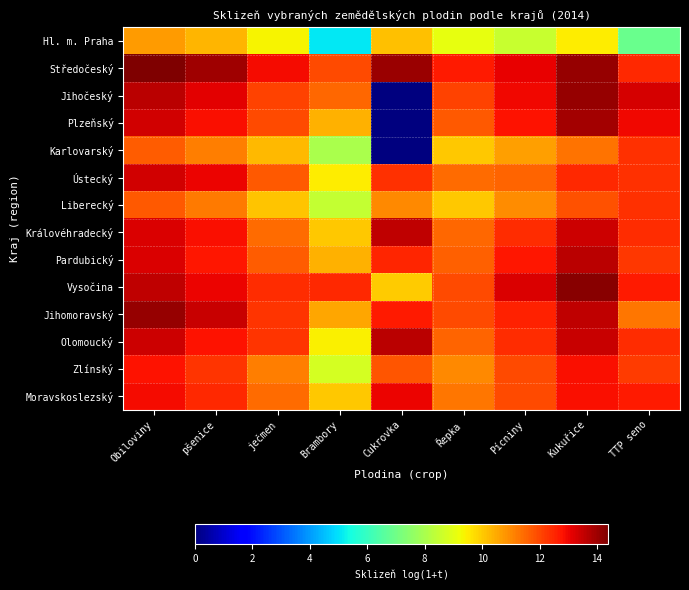

At which category is the sum across all series the highest?

Obiloviny